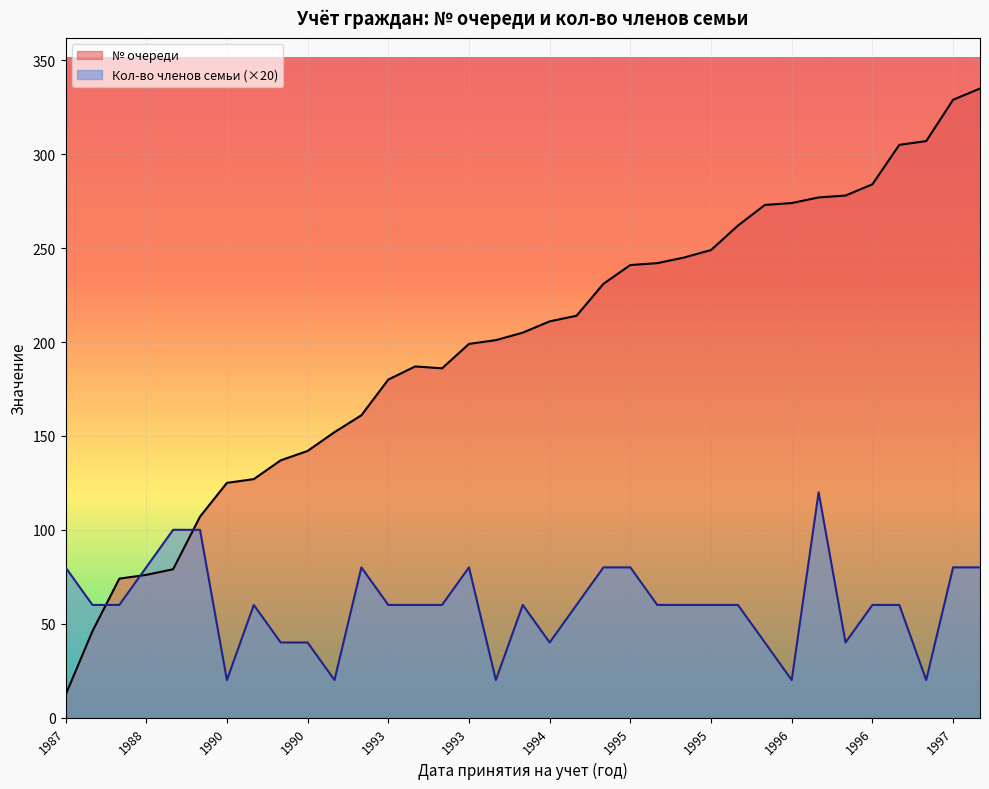

Is the value of Кол-во членов семьи at 1990 greater than the value of № очереди at 1995?

No